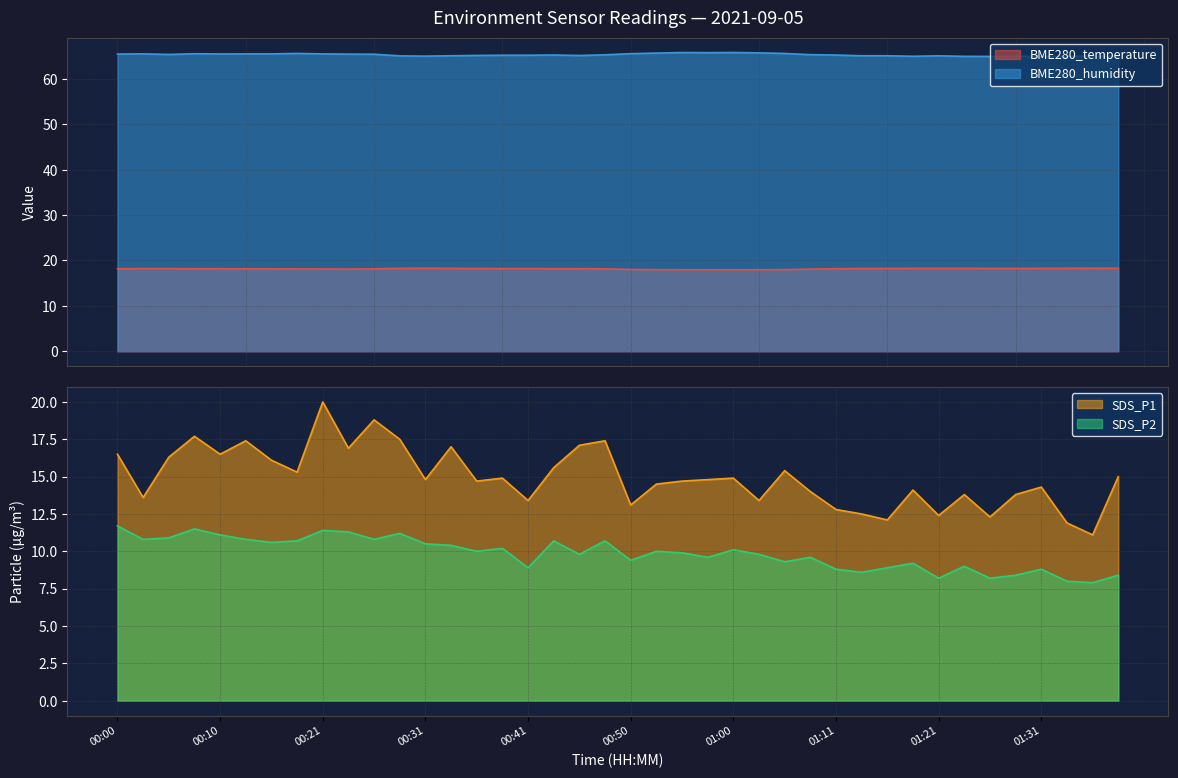

What is the value of the BME280_temperature point at the 5th from the left?

18.2